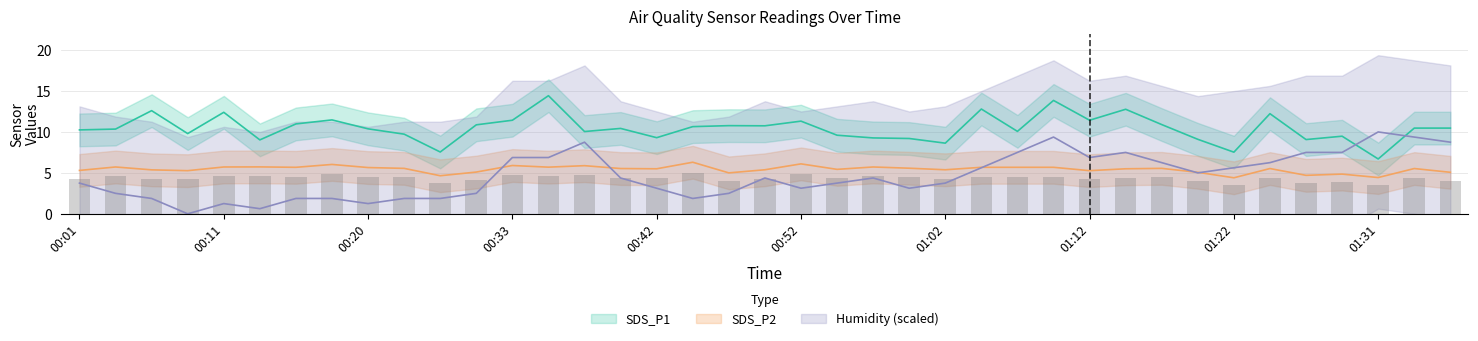

The value of SDS_P1 at 01:22 is 7.5. True or false?

True